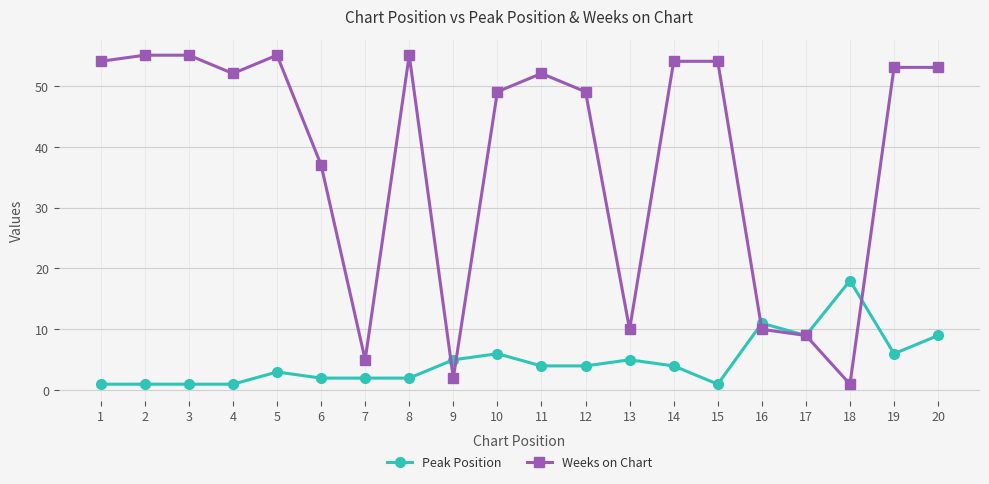

What is the sum of the Peak Position values at 11 and 15?

5